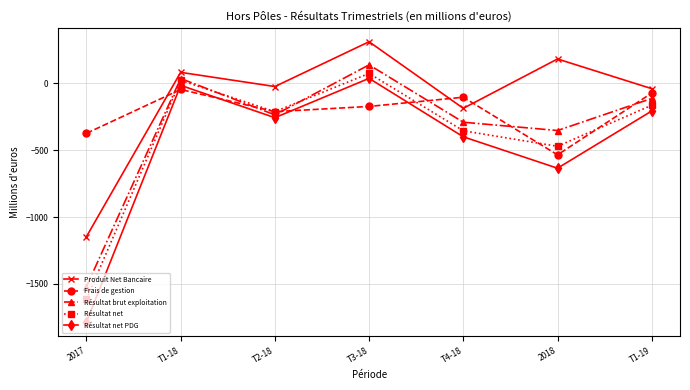

Count the number of data series in this chart.

5